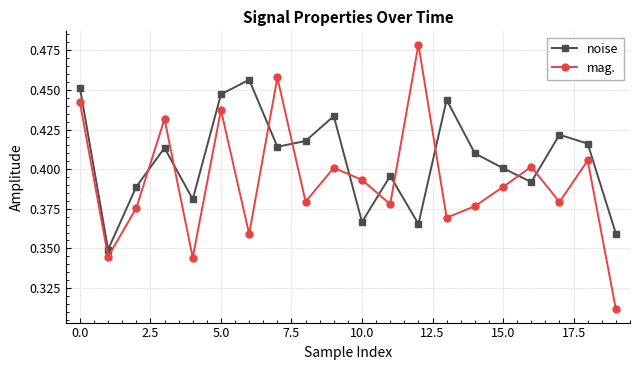

Rank the series by their average value, from highest to lowest.

noise, mag.